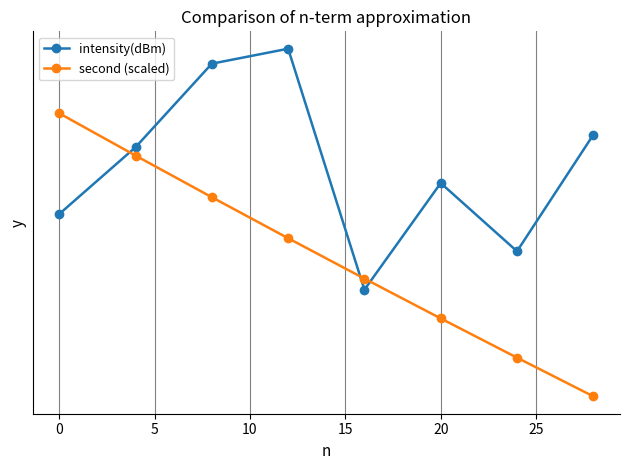

True or false: intensity(dBm) has a value of -220.0 at 20.

False